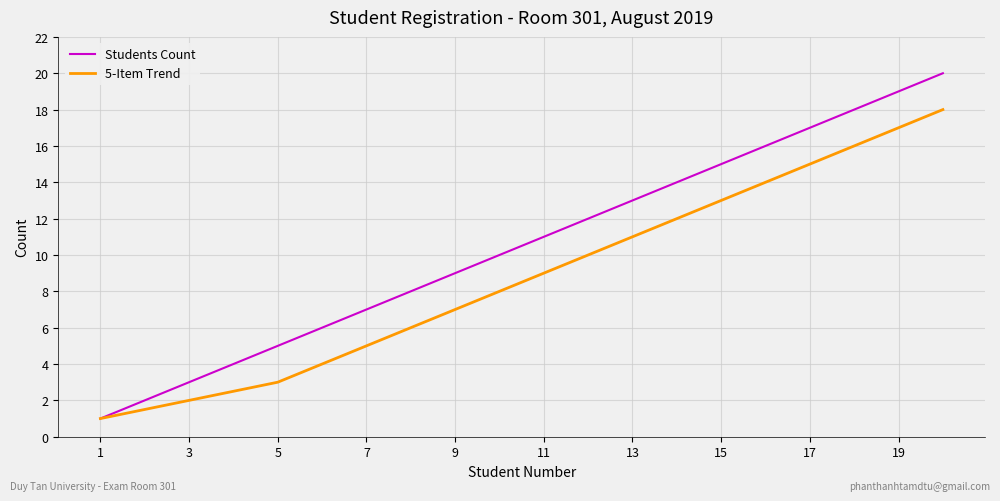

Which series has the widest spread of values?

Students Count